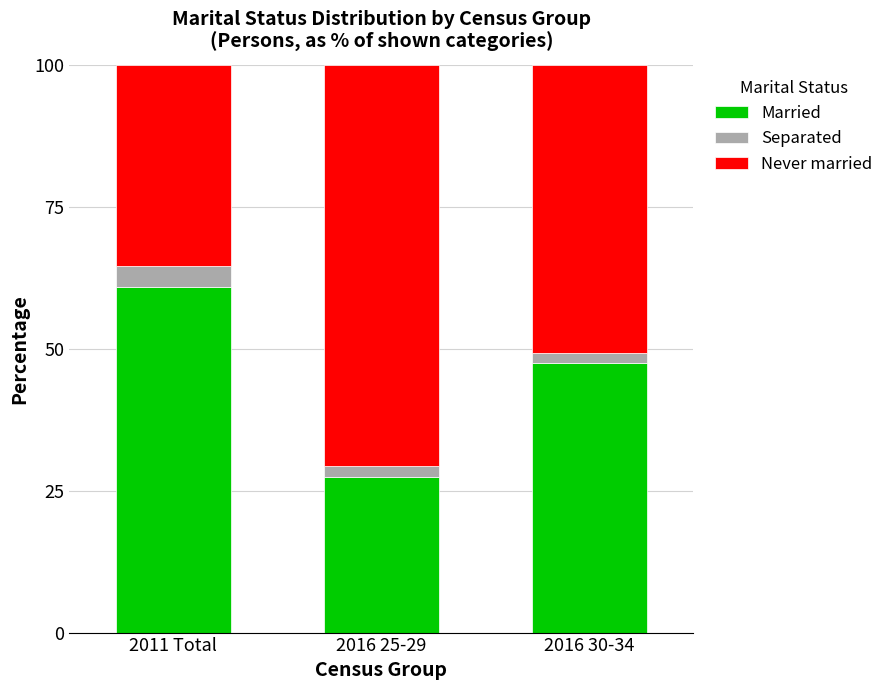

List the labels in order of Married value, largest first.

2011 Total, 2016 30-34, 2016 25-29